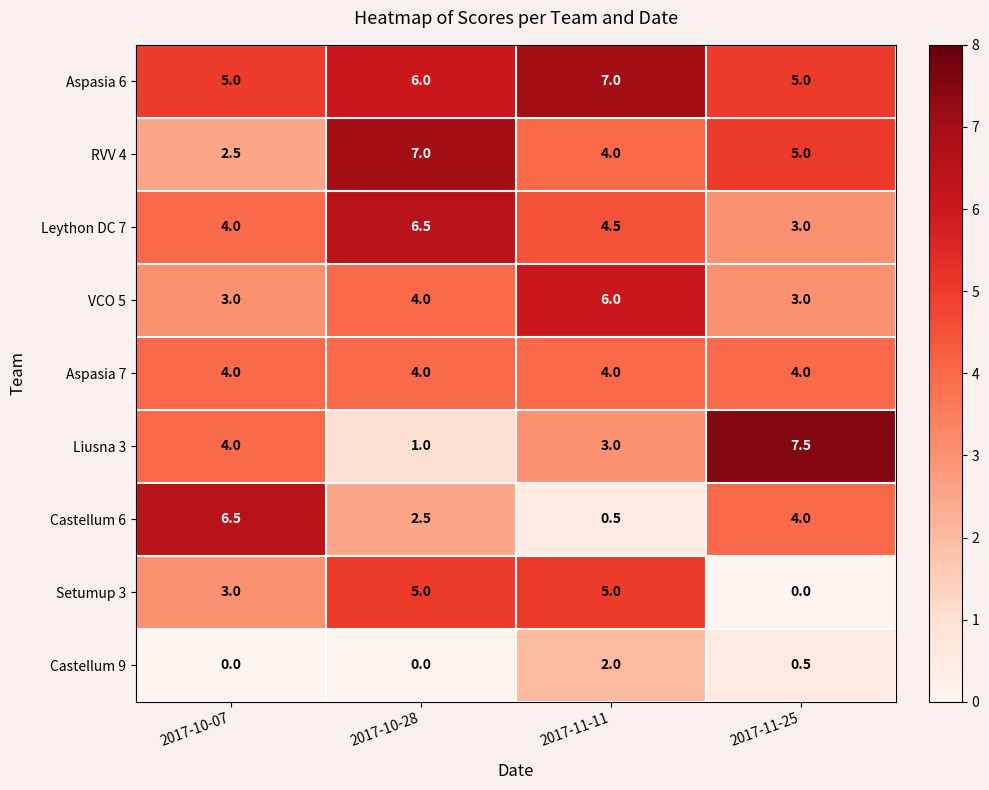

How many series are shown in this chart?

9